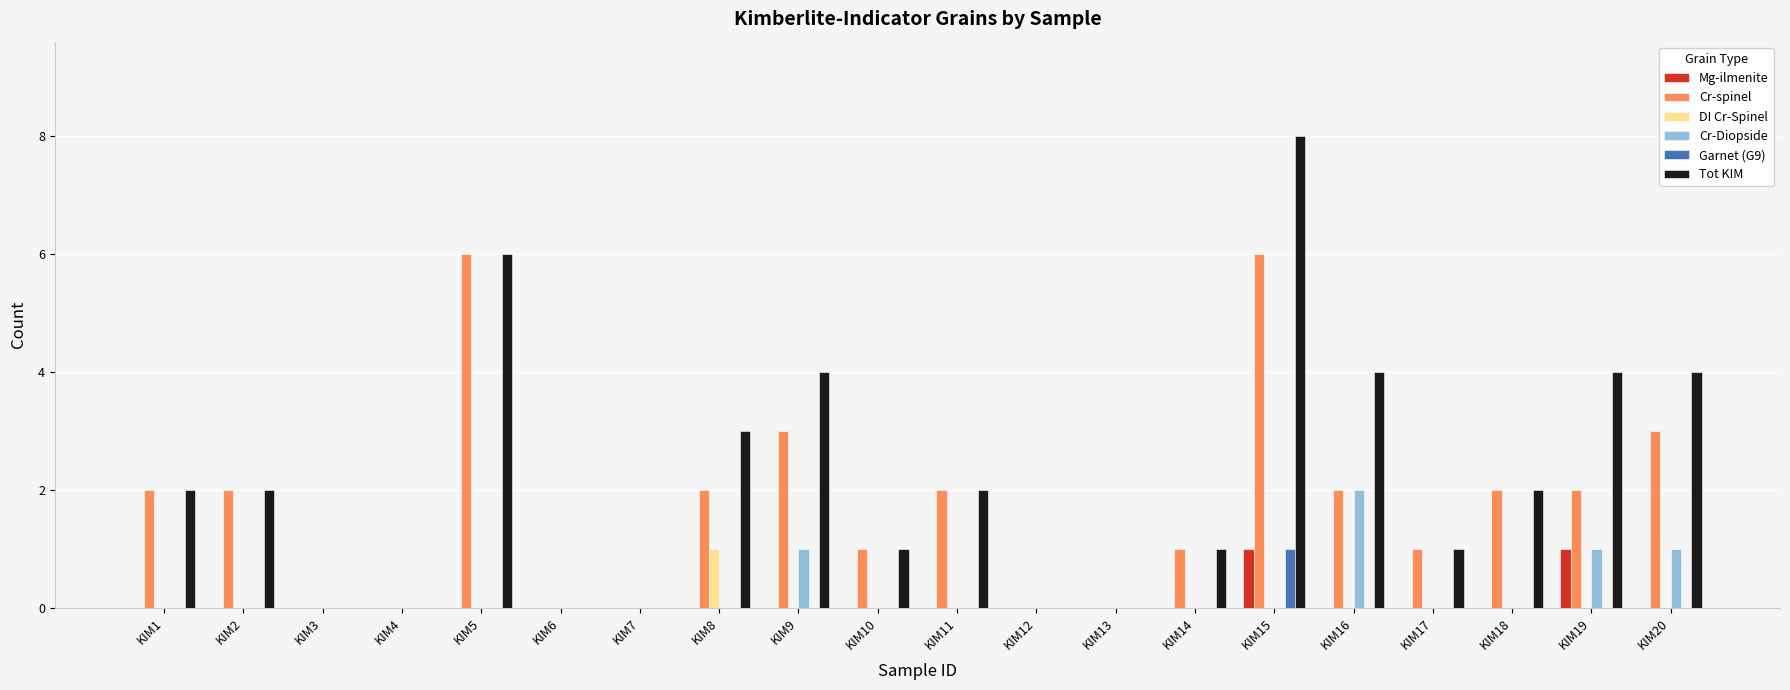

Which series changed the most between KIM11 and KIM20?

Tot KIM